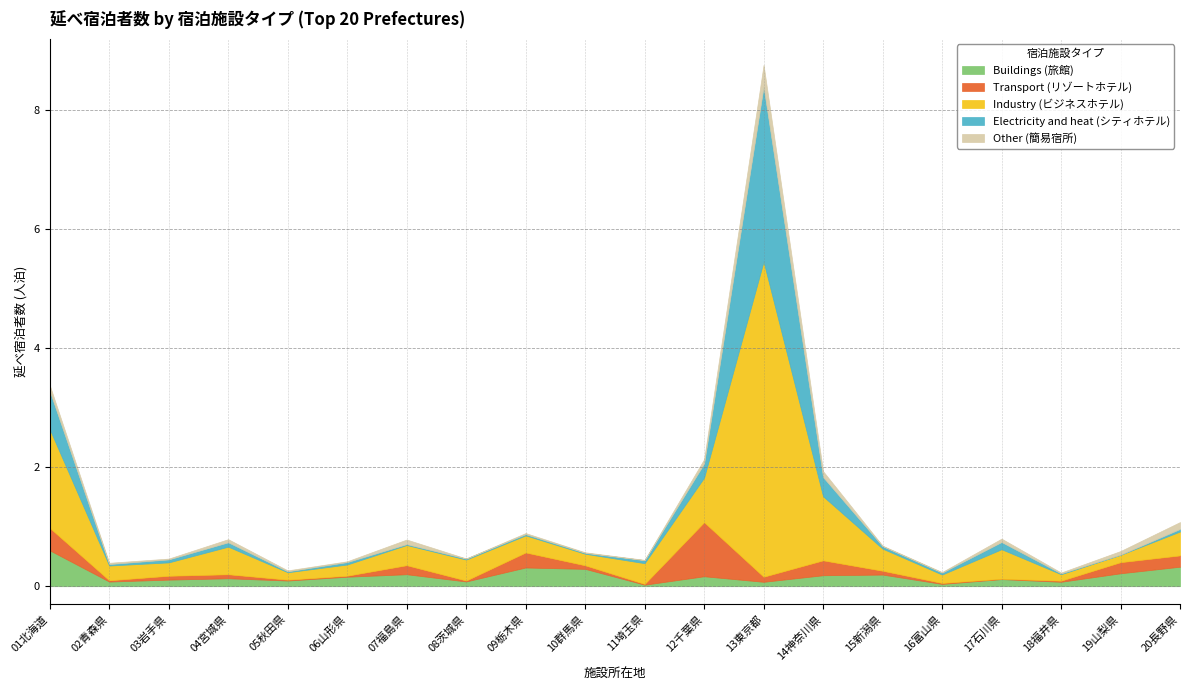

Which series has the largest total across all categories?

Industry (ビジネスホテル)